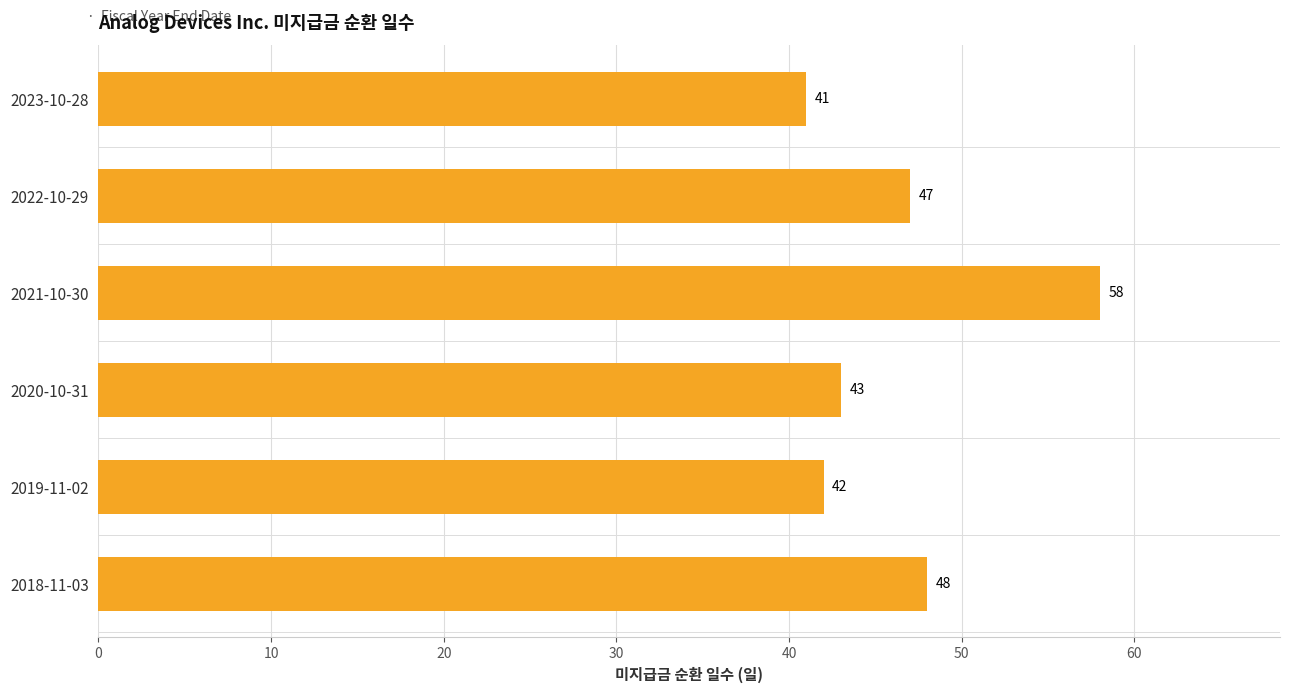

List the labels in order of value, smallest first.

2023-10-28, 2019-11-02, 2020-10-31, 2022-10-29, 2018-11-03, 2021-10-30